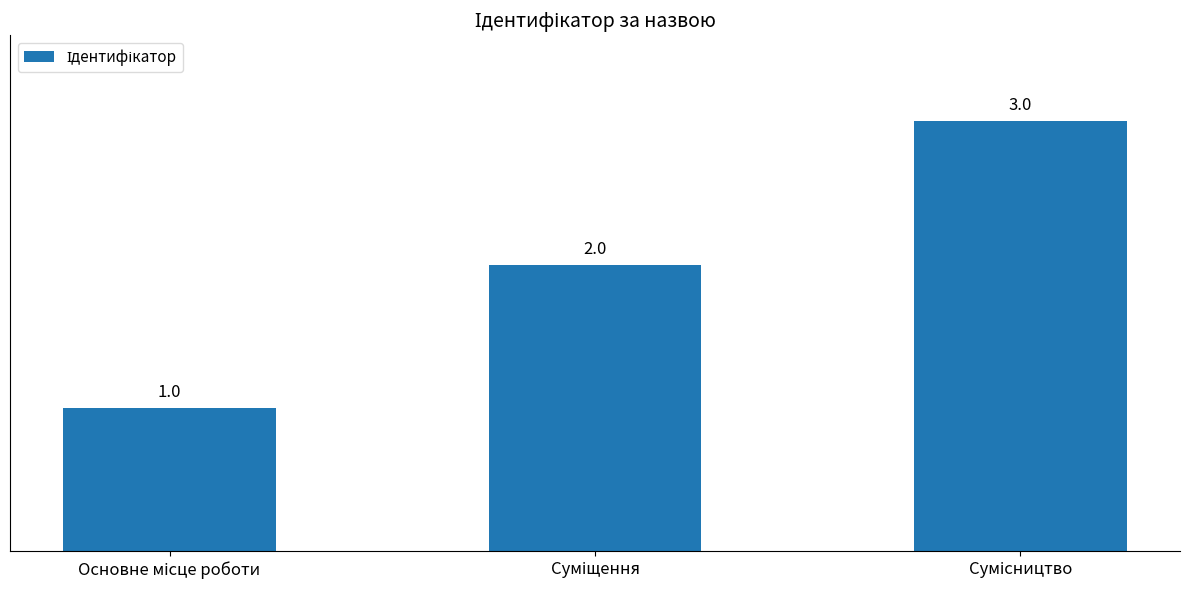

How many values are between 1 and 3?

3